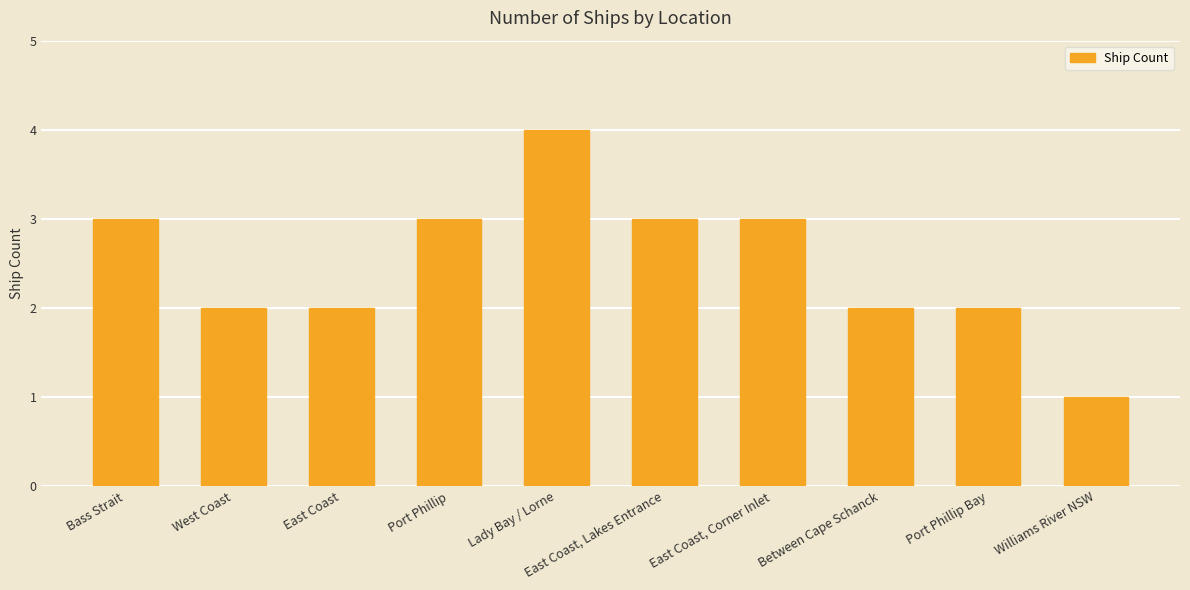

What is the sum of all values?

25